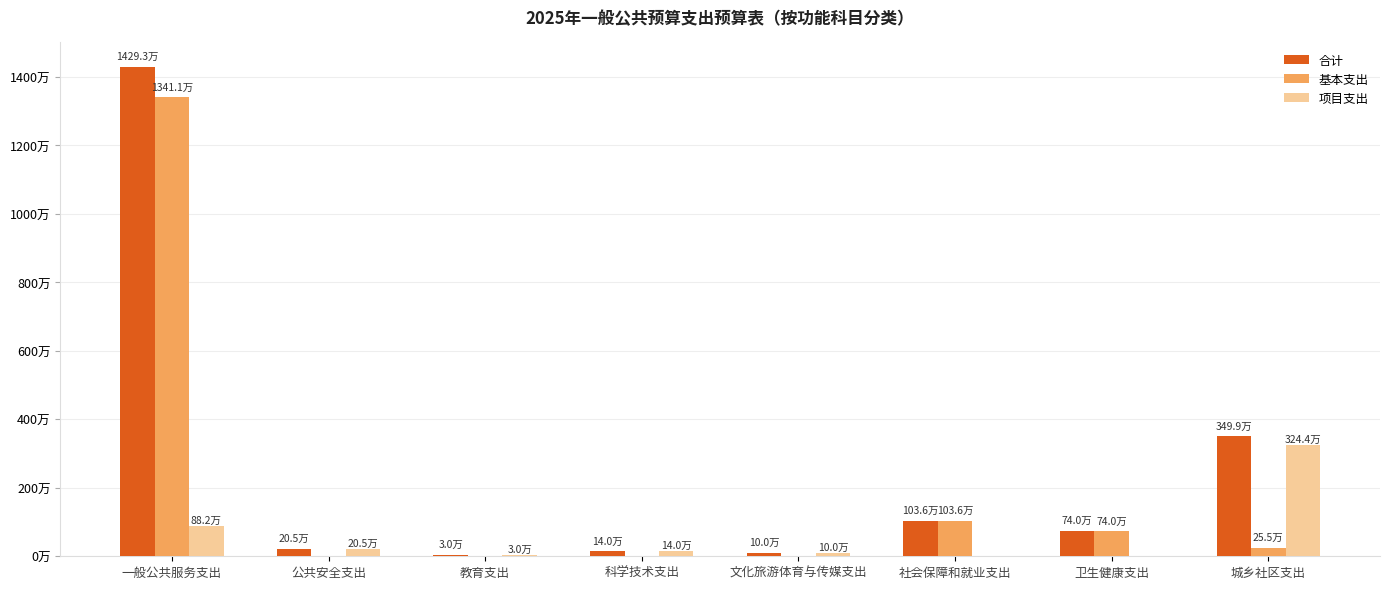

What is the label of the 1st bar from the right?

城乡社区支出